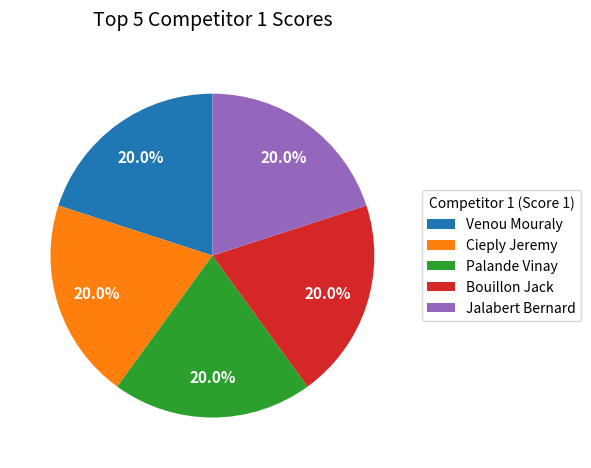

Is there a majority slice in this chart?

No